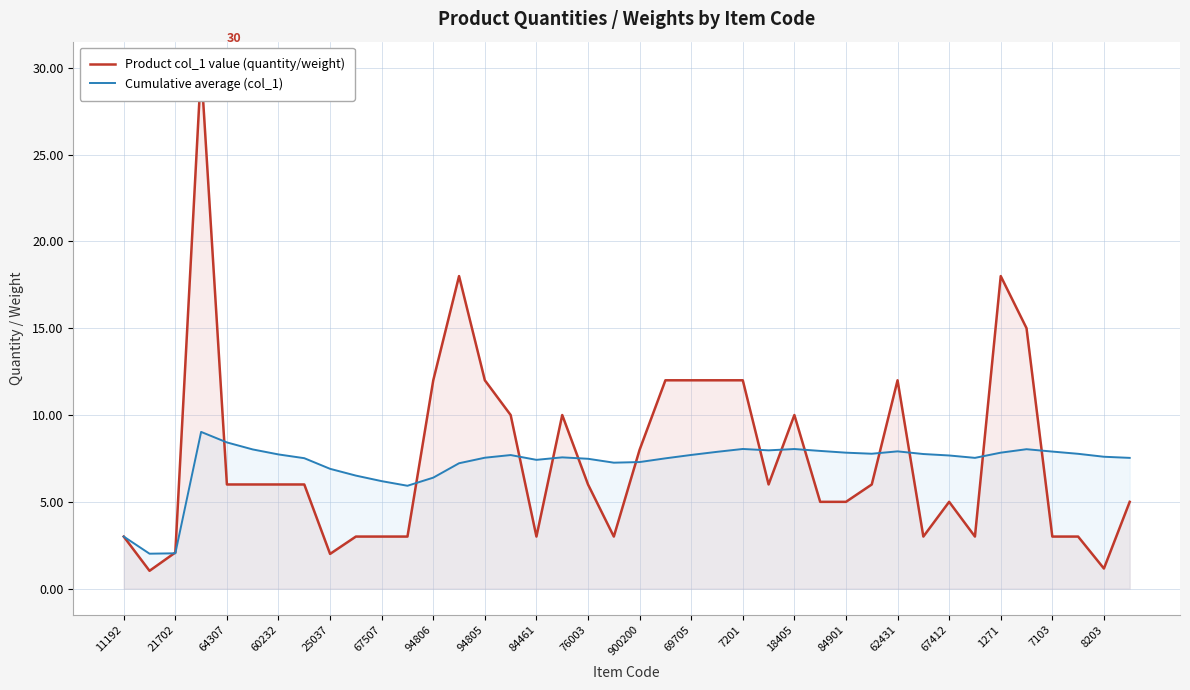

True or false: Product col_1 value (quantity/weight) has more than 2 interior local peaks.

True